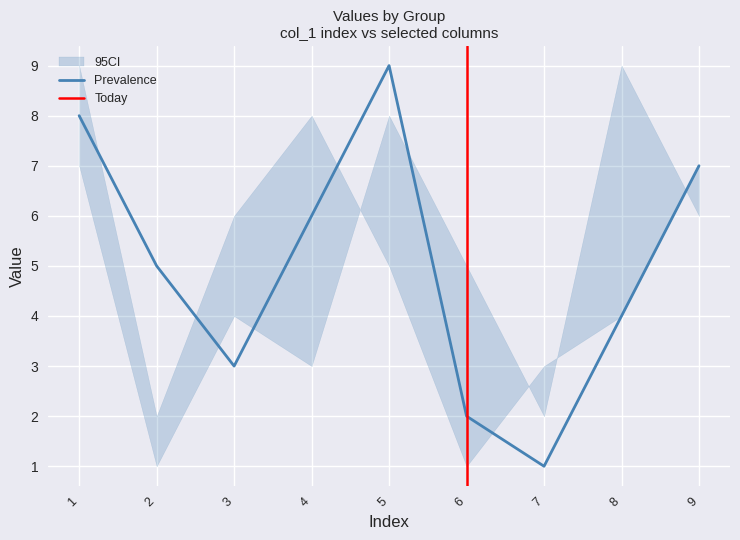

The Prevalence series shows 1 at 6. True or false?

False